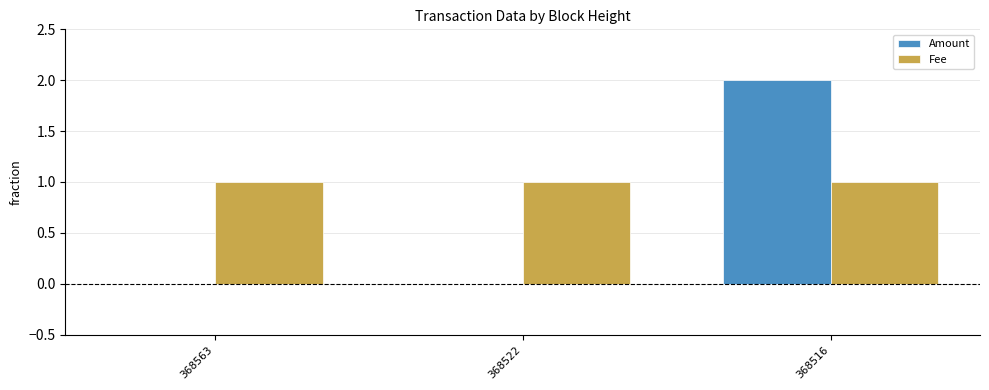

How many data points does each series have?

3